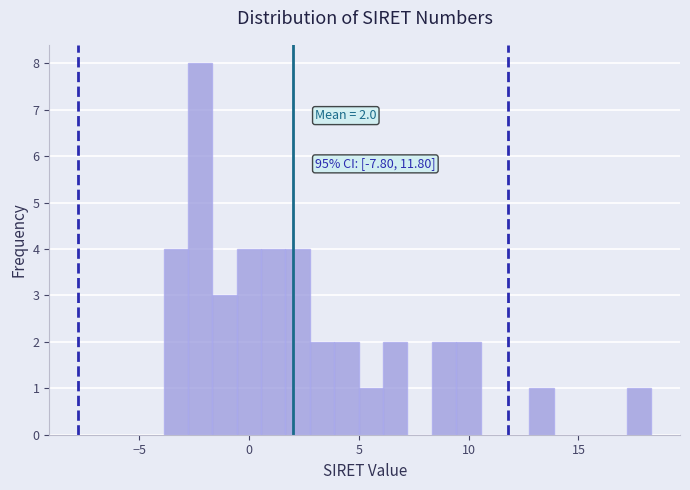

Around what value on the x-axis is the tallest bar? Give the approximate position of its centre, as read against the axis.

-2.0